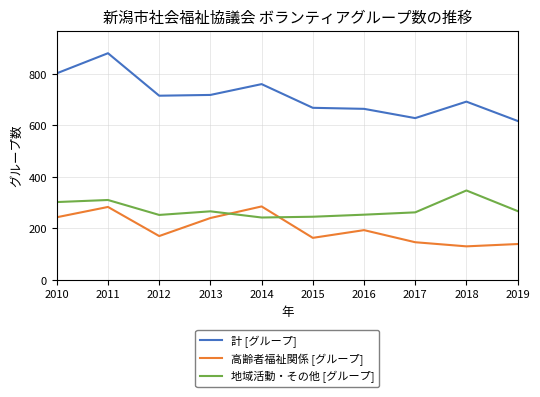

What is the average value of the 高齢者福祉関係 [グループ] series?

199